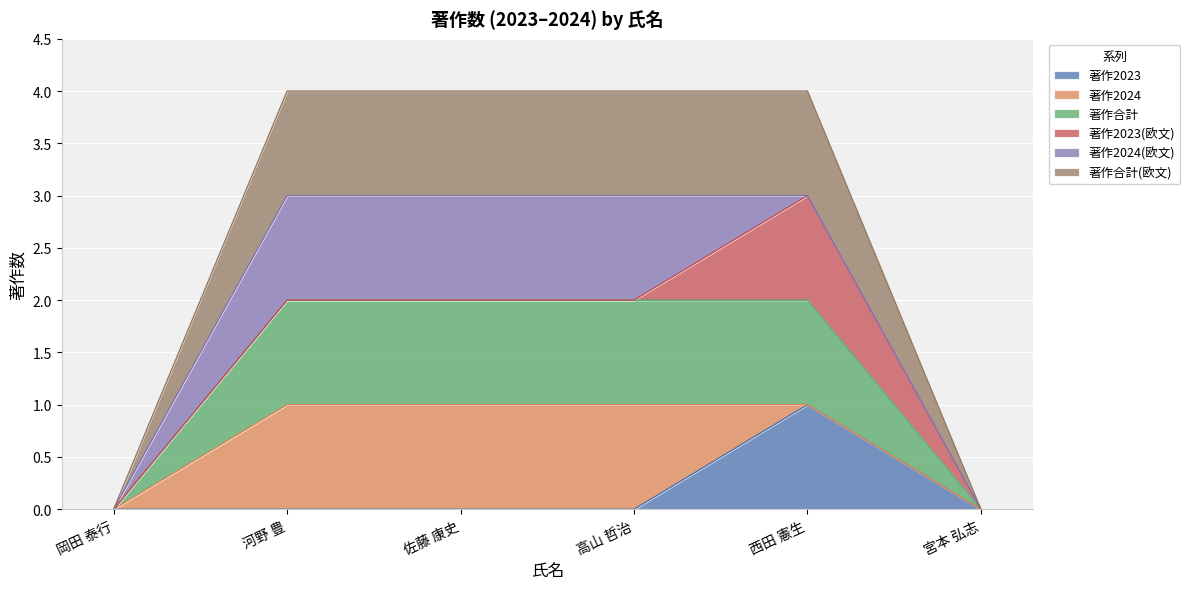

True or false: 著作2023 and 著作合計(欧文) cross at least once.

False